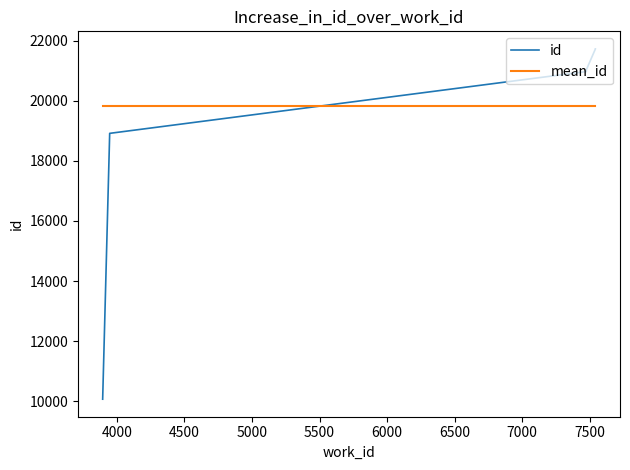

Does the chart have visible grid lines?

No